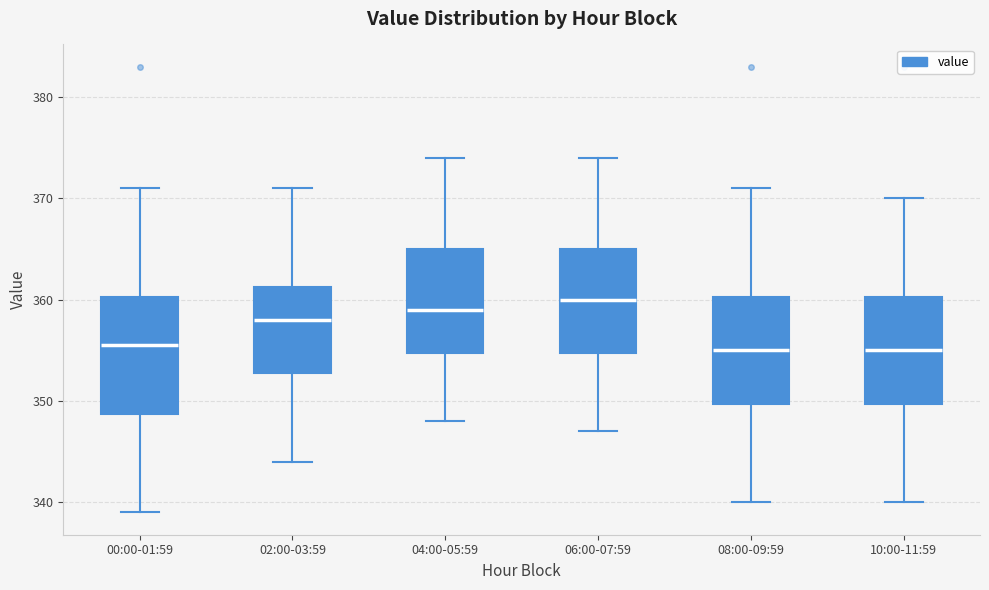

Where is the upper edge of the box for 04:00-05:59 on the y-axis? The values are not printed on the chart, so give them approximately, as read against the axis.

365